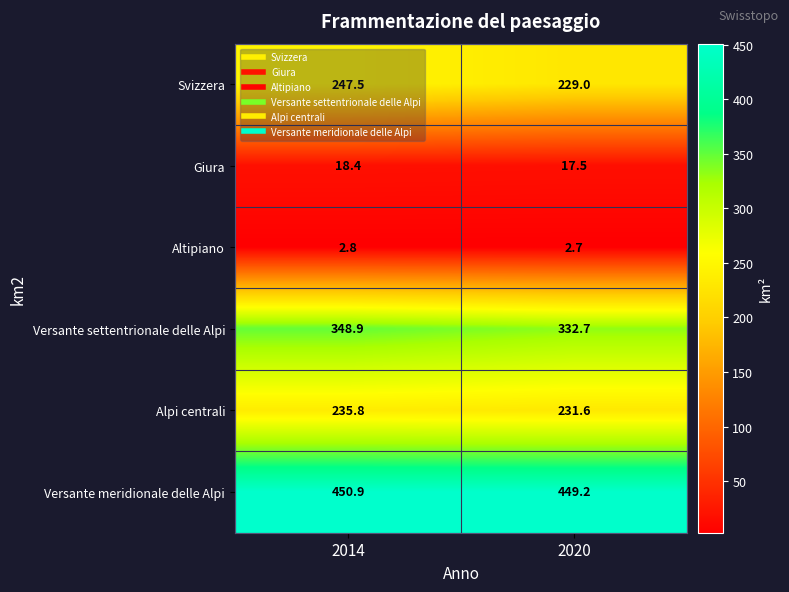

At which label does Giura reach its minimum?

2020